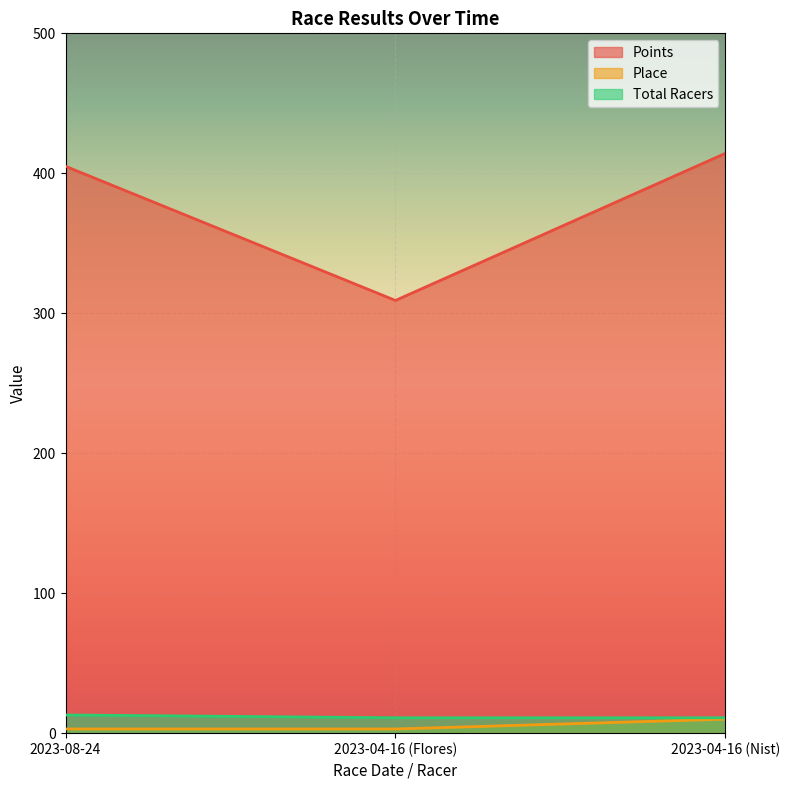

True or false: Points has a value of 128.4 at 2023-04-16 (Nist).

False